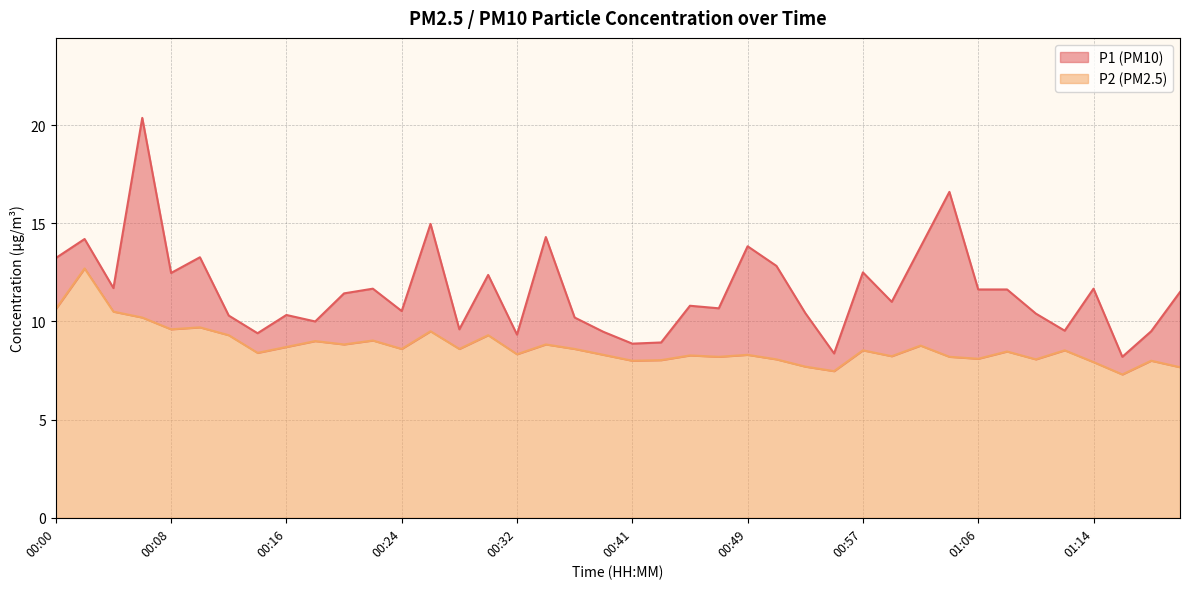

List the series in order of their overall mean, highest first.

P1, P2